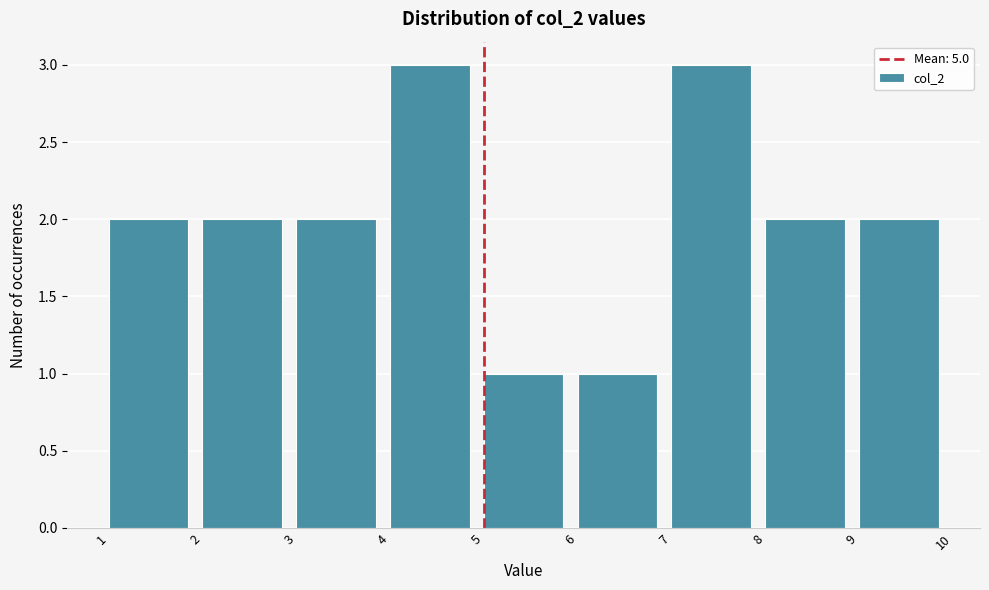

How tall is the bar that spans 6 to 7 on the x-axis? The values are not printed on the chart, so give them approximately, as read against the axis.

1